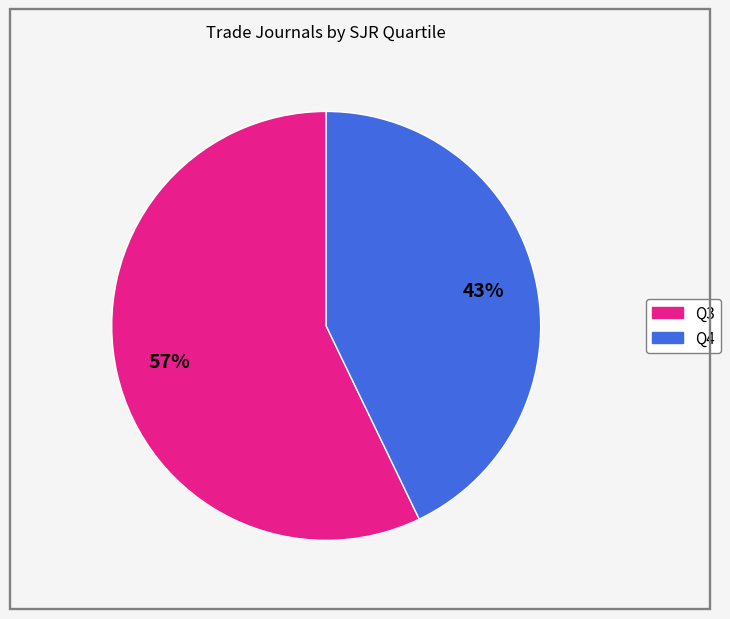

How many slices are in this pie chart?

2